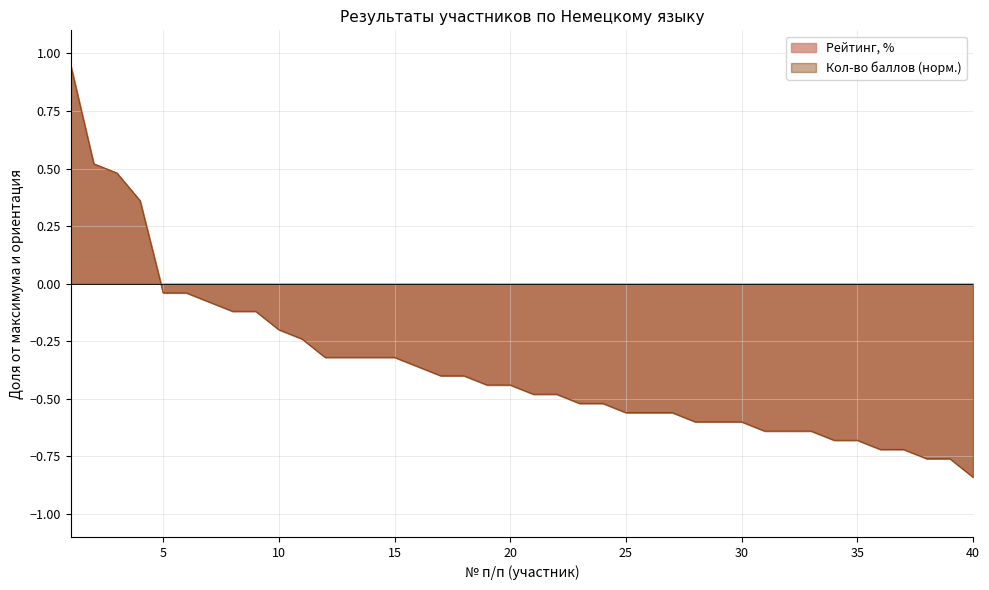

Which series changed the most between 6 and 20?

Рейтинг, %